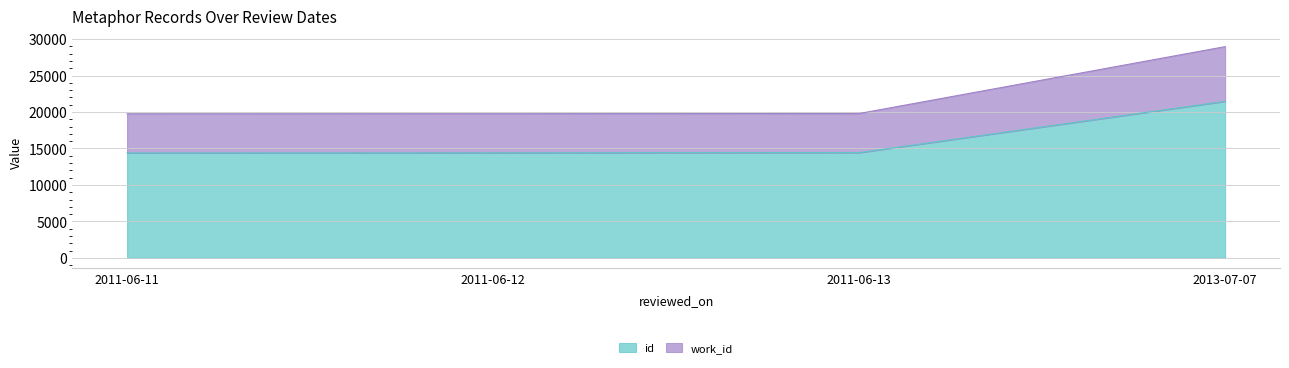

True or false: id and work_id cross at least once.

False